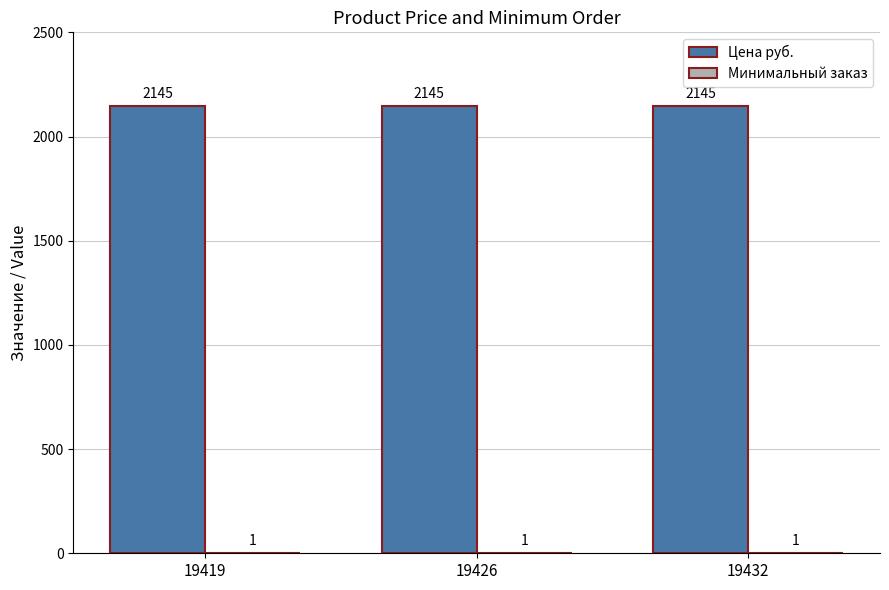

Read the Цена руб. value at 19419.

2145